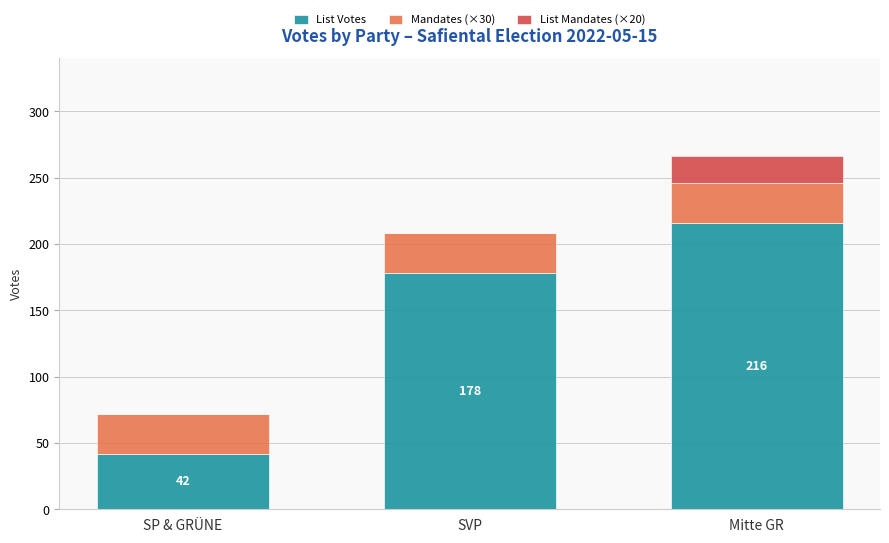

Count the List Votes values in the range 42 to 216.

3